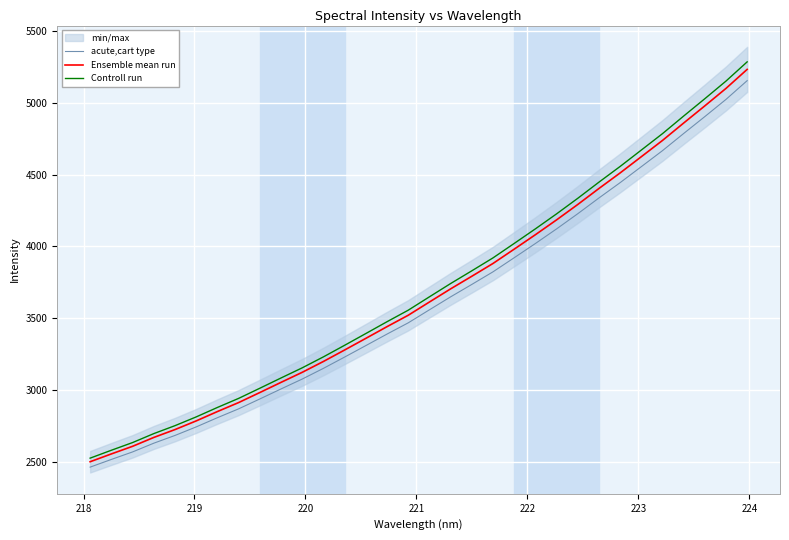

List the series in order of their overall mean, highest first.

Controll run, Ensemble mean run, acute,cart type